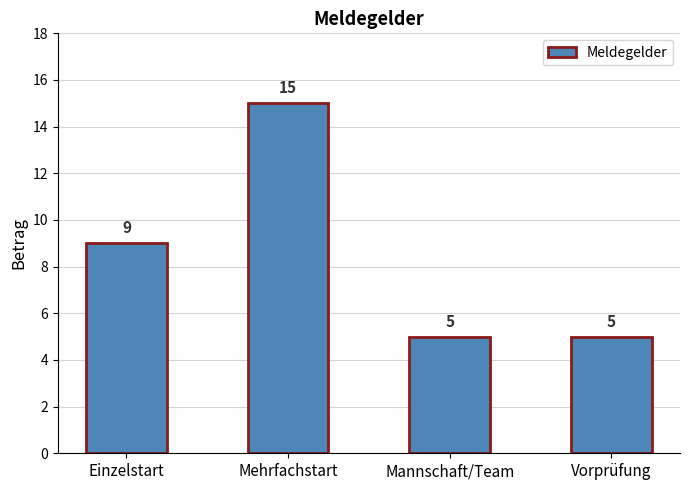

What is the label of the 3rd bar from the left?

Mannschaft/Team